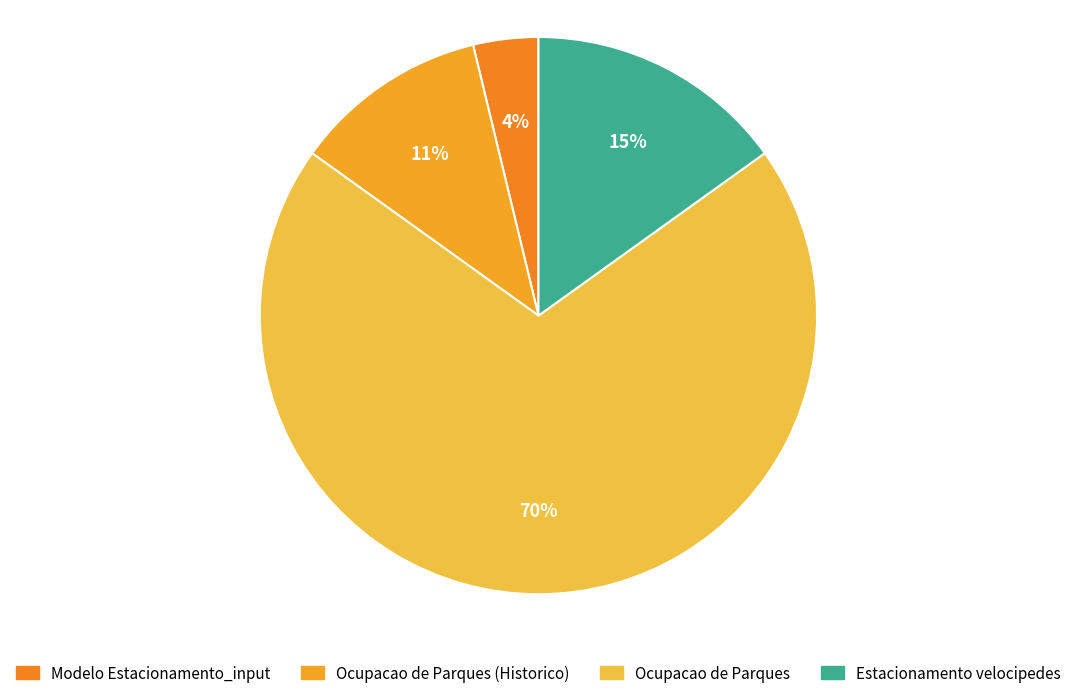

How many segments does this pie chart have?

4